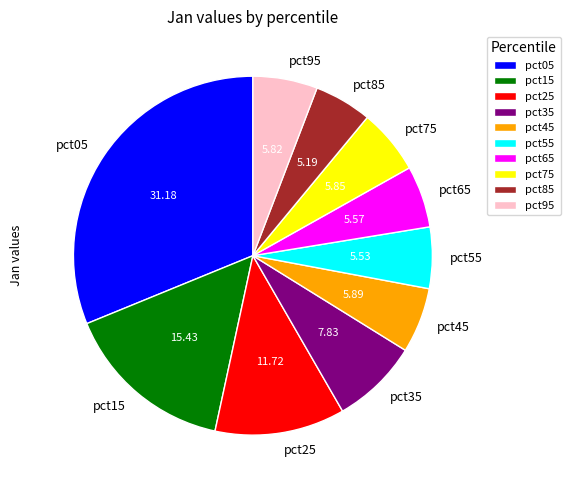

Does any single category account for the majority?

No